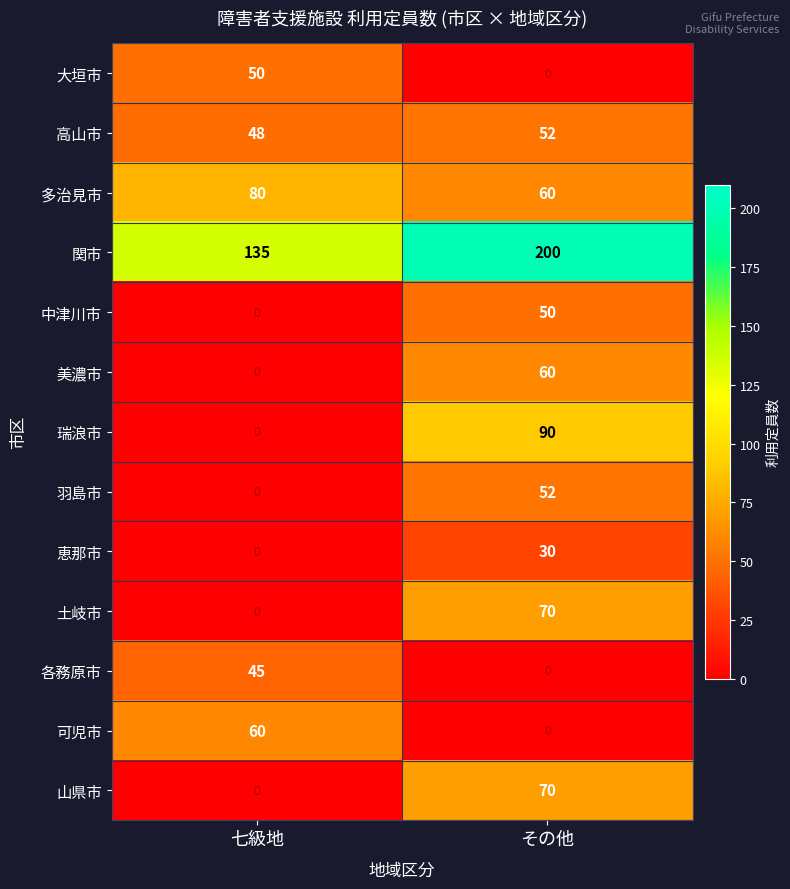

What is the greatest value displayed?

200